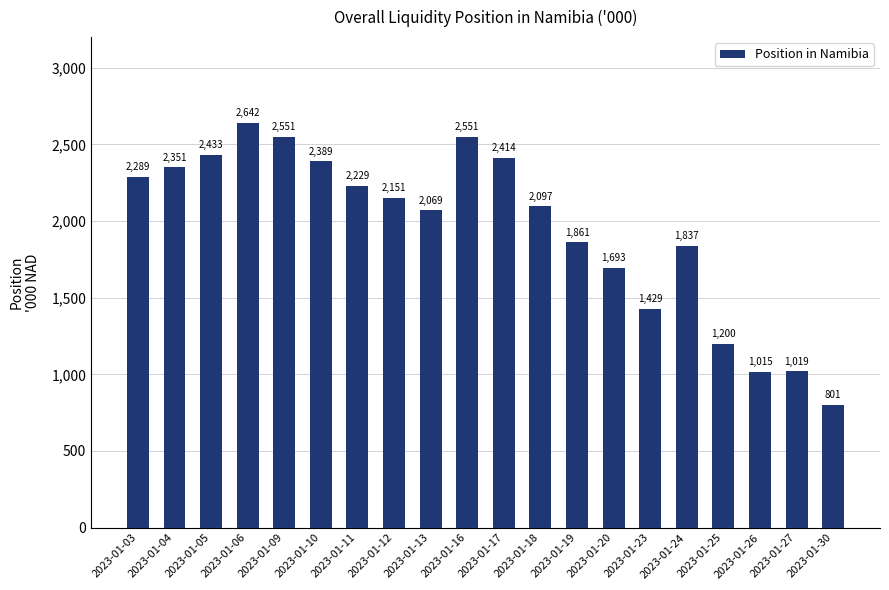

Are the bars horizontal?

No